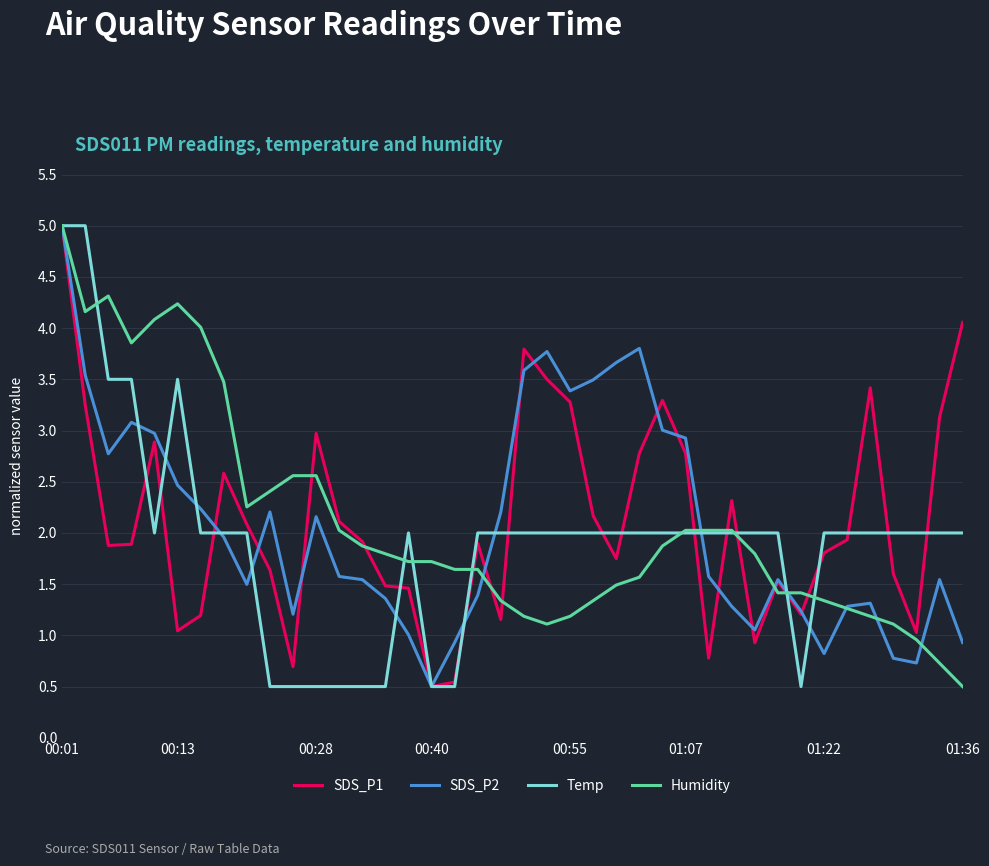

What is the maximum value shown in the chart?

5.0